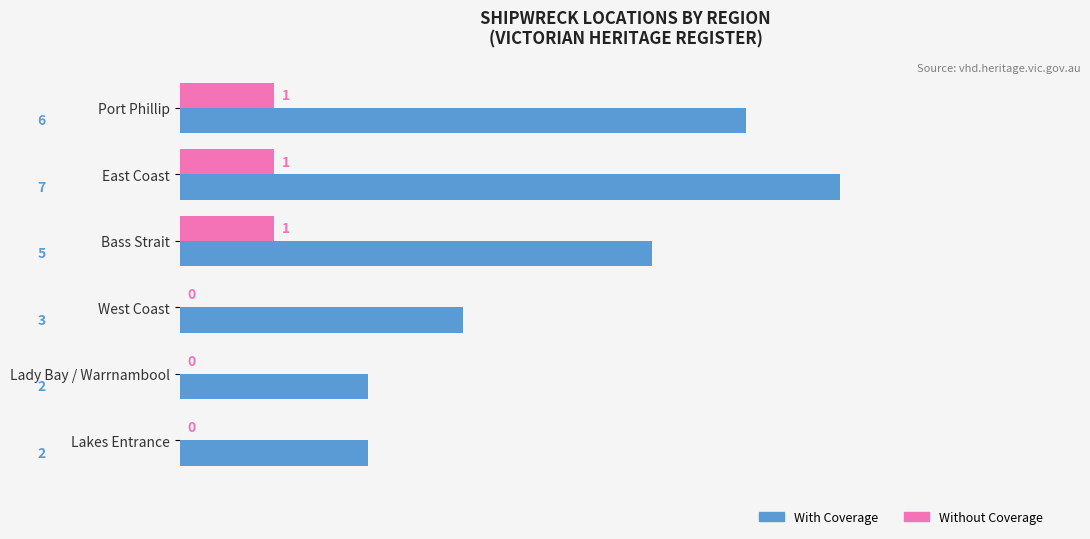

Which series changed the most between Bass Strait and West Coast?

With Coverage